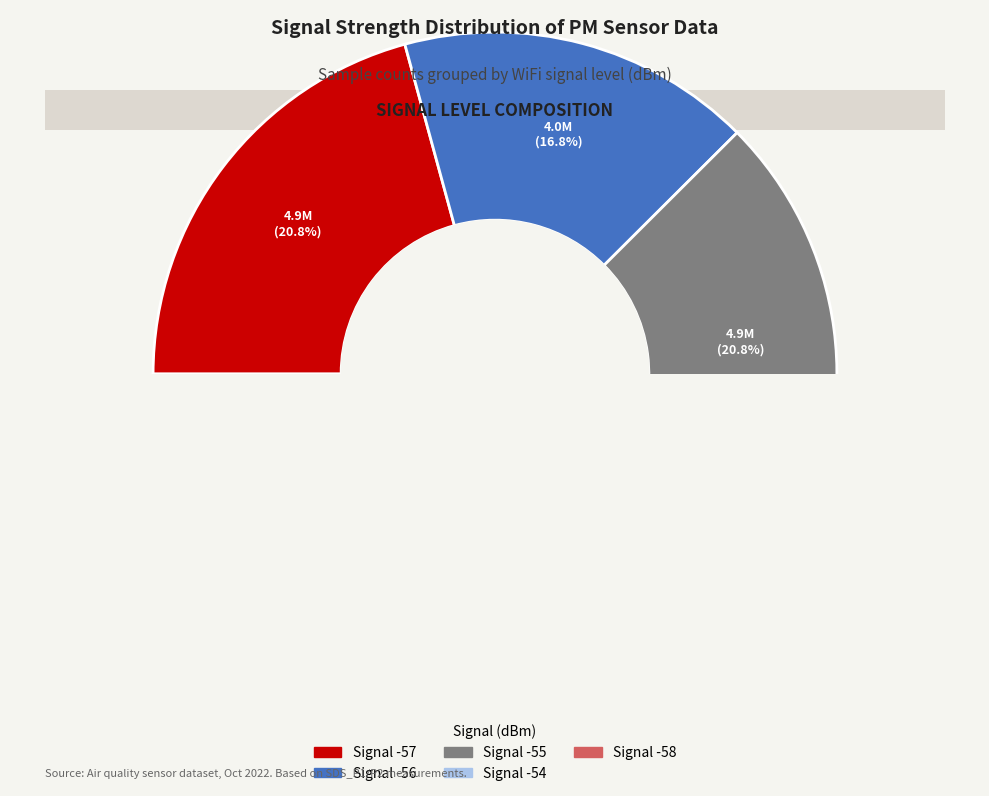

Is the sum of Signal -57 and Signal -55 greater than half?

No